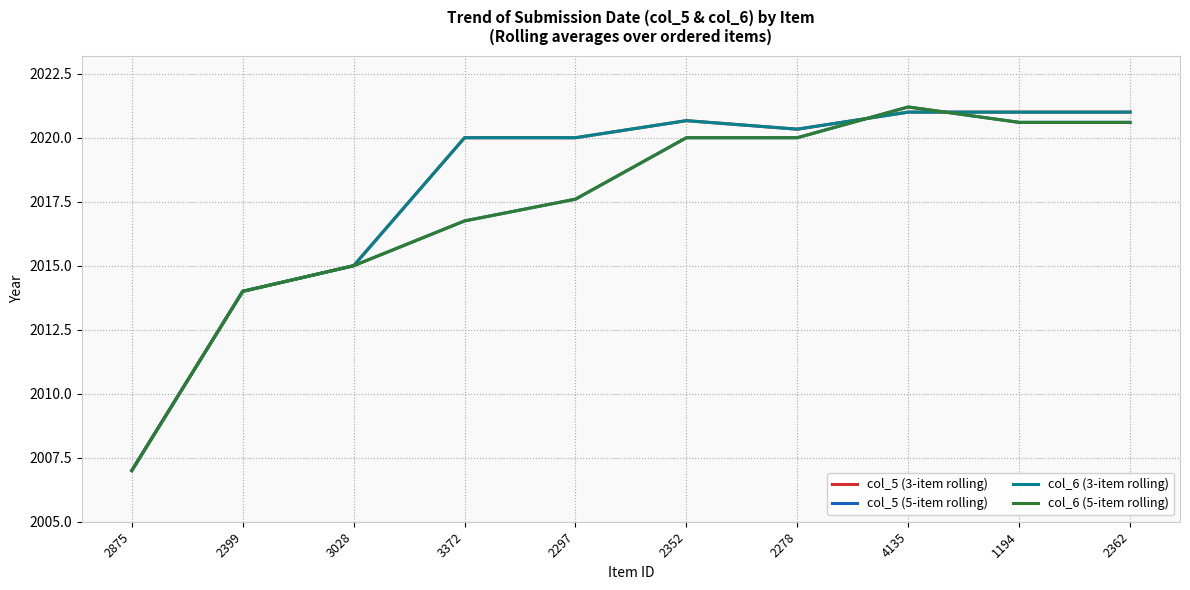

Reading left to right, list all the values displayed in this chart.

col_5 (3-item rolling): 2875=2007.0	2399=2014.0	3028=2015.0	3372=2020.0	2297=2020.0	2352=2020.7	2278=2020.3	4135=2021.0	1194=2021.0	2362=2021.0
col_5 (5-item rolling): 2875=2007.0	2399=2014.0	3028=2015.0	3372=2016.8	2297=2017.6	2352=2020.0	2278=2020.0	4135=2021.2	1194=2020.6	2362=2020.6
col_6 (3-item rolling): 2875=2007.0	2399=2014.0	3028=2015.0	3372=2020.0	2297=2020.0	2352=2020.7	2278=2020.3	4135=2021.0	1194=2021.0	2362=2021.0
col_6 (5-item rolling): 2875=2007.0	2399=2014.0	3028=2015.0	3372=2016.8	2297=2017.6	2352=2020.0	2278=2020.0	4135=2021.2	1194=2020.6	2362=2020.6